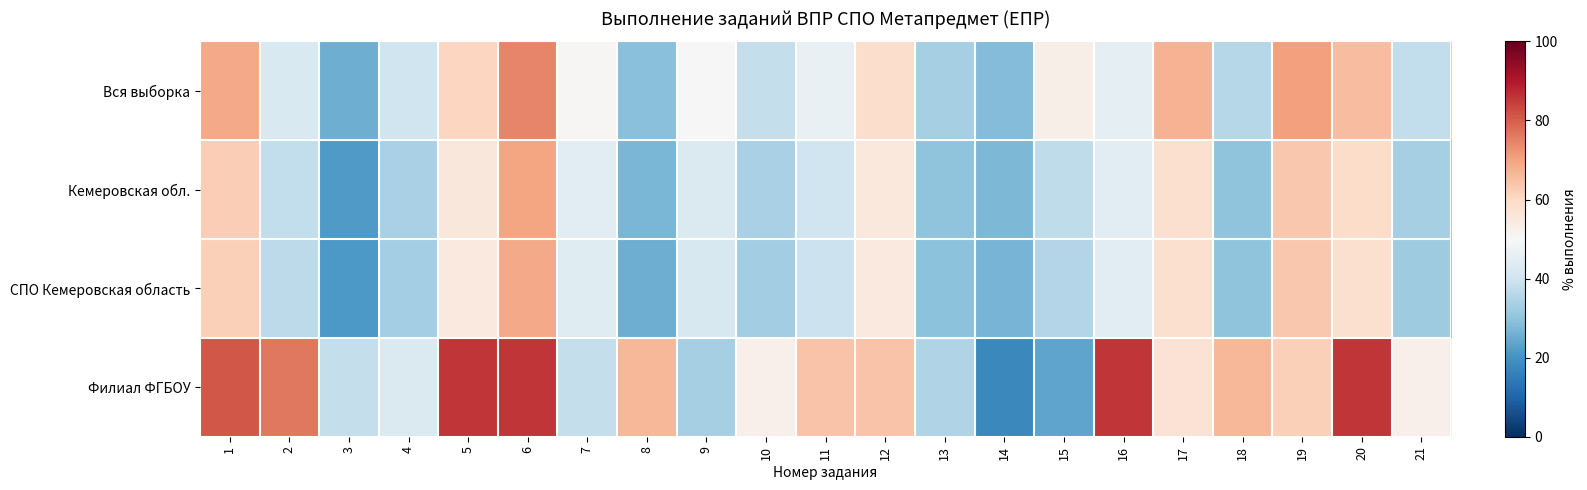

What is the greatest value displayed?

85.7